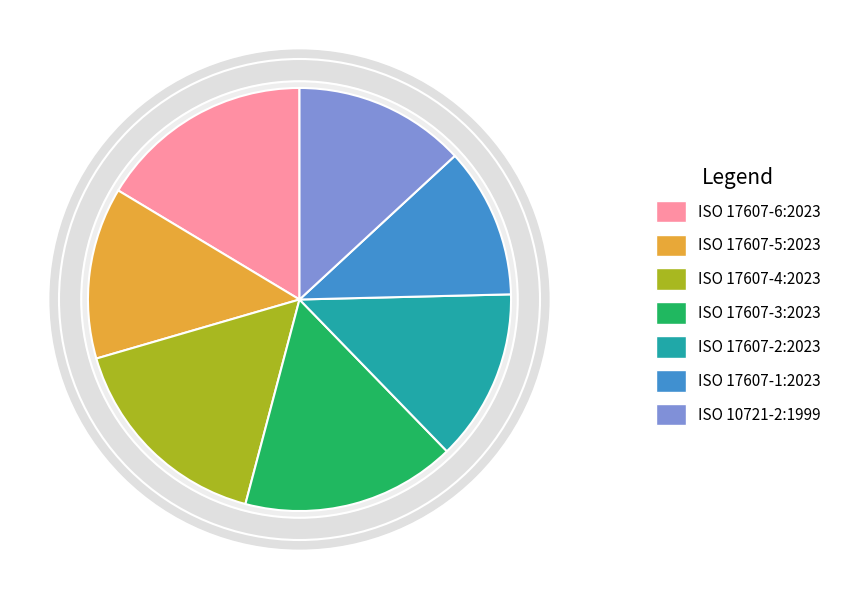

To the nearest percent, what portion does ISO 17607-2:2023 represent?

13%